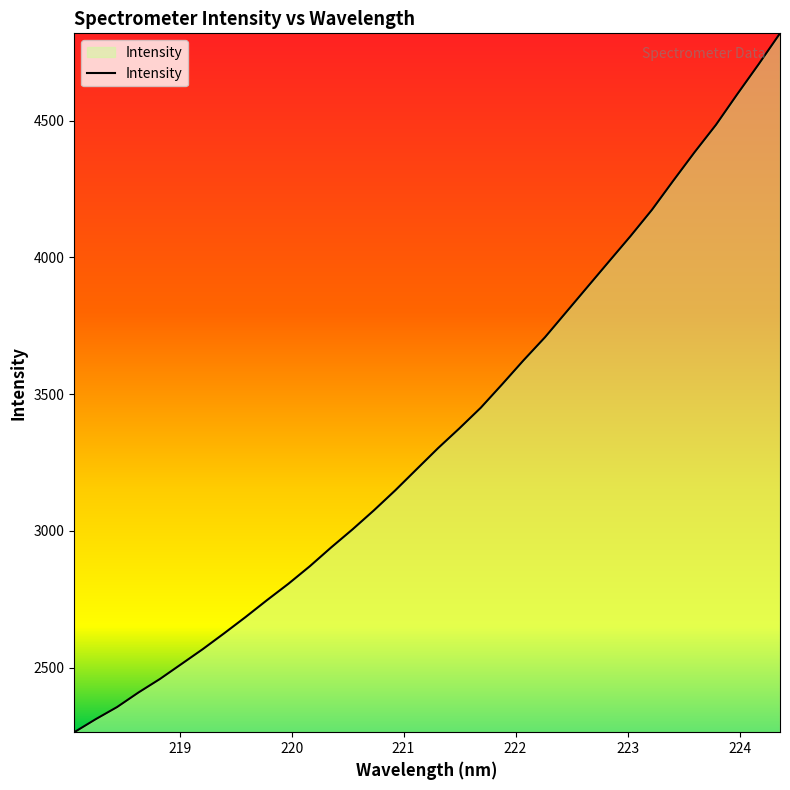

What is the maximum value shown in the chart?

4819.0